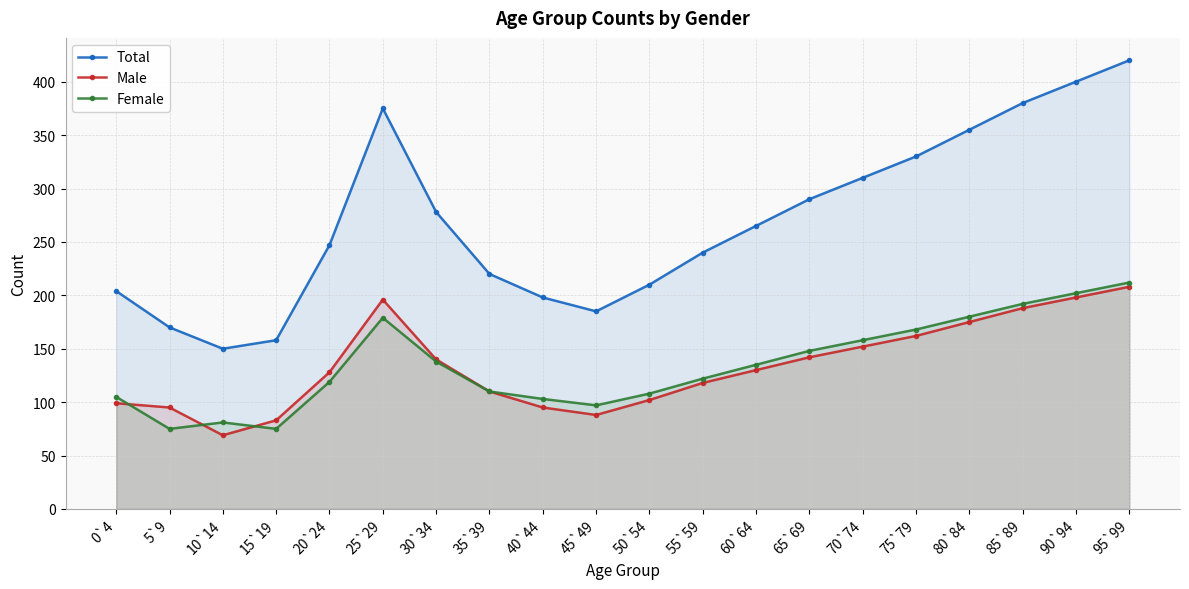

Rank the categories by Female value from lowest to highest.

5`9, 15`19, 10`14, 45`49, 40`44, 0`4, 50`54, 35`39, 20`24, 55`59, 60`64, 30`34, 65`69, 70`74, 75`79, 25`29, 80`84, 85`89, 90`94, 95`99